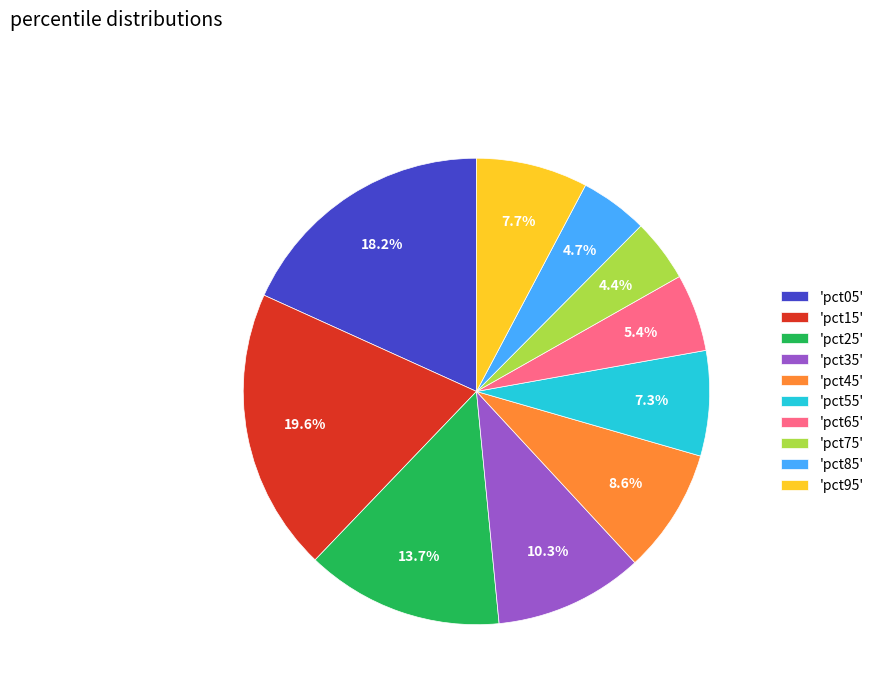

Which category has the biggest portion of the pie?

'pct15'